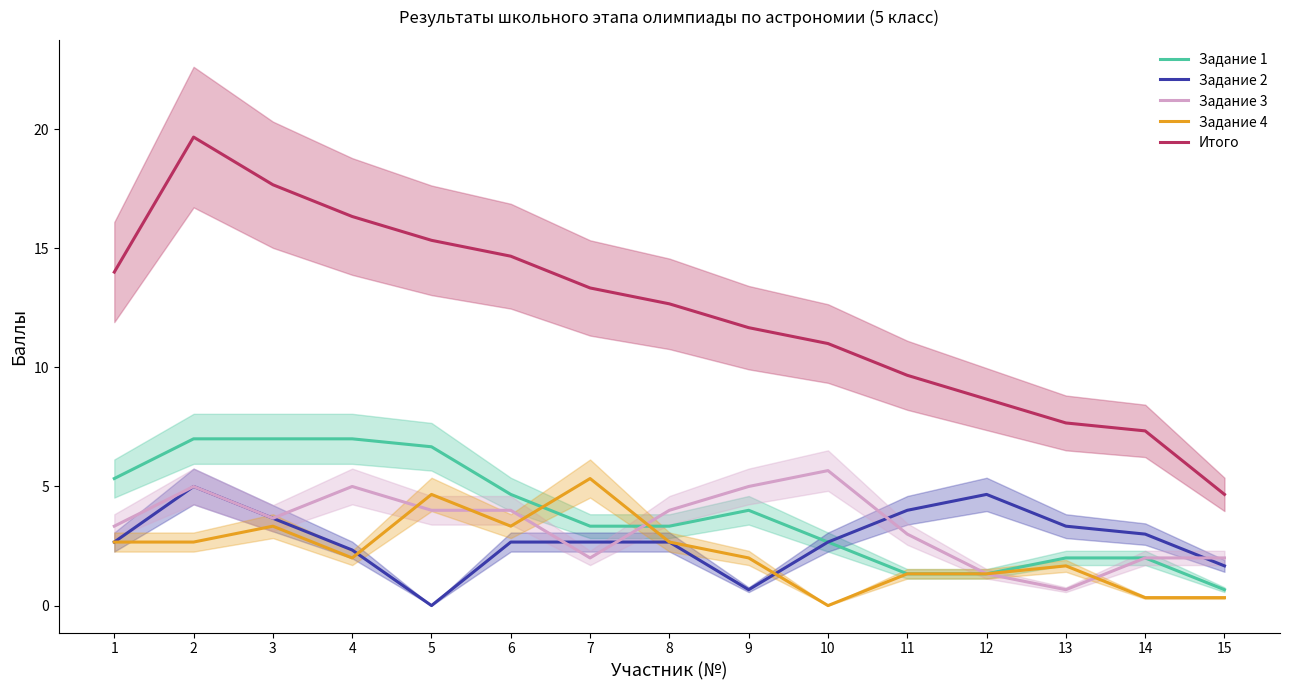

Reading right to left, extract all data points from this chart.

Задание 1: 15=0.7	14=2.0	13=2.0	12=1.3	11=1.3	10=2.7	9=4.0	8=3.3	7=3.3	6=4.7	5=6.7	4=7.0	3=7.0	2=7.0	1=5.3
Задание 2: 15=1.7	14=3.0	13=3.3	12=4.7	11=4.0	10=2.7	9=0.7	8=2.7	7=2.7	6=2.7	5=0.0	4=2.3	3=3.7	2=5.0	1=2.7
Задание 3: 15=2.0	14=2.0	13=0.7	12=1.3	11=3.0	10=5.7	9=5.0	8=4.0	7=2.0	6=4.0	5=4.0	4=5.0	3=3.7	2=5.0	1=3.3
Задание 4: 15=0.3	14=0.3	13=1.7	12=1.3	11=1.3	10=0.0	9=2.0	8=2.7	7=5.3	6=3.3	5=4.7	4=2.0	3=3.3	2=2.7	1=2.7
Итого: 15=4.7	14=7.3	13=7.7	12=8.7	11=9.7	10=11.0	9=11.7	8=12.7	7=13.3	6=14.7	5=15.3	4=16.3	3=17.7	2=19.7	1=14.0